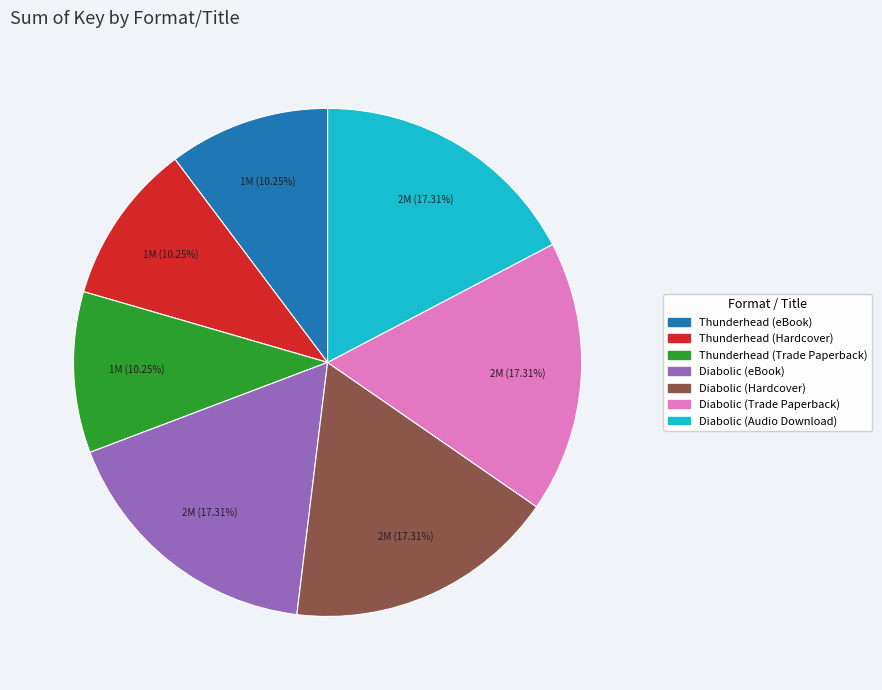

Between Diabolic (Audio Download) and Thunderhead (Trade Paperback), which is larger?

Diabolic (Audio Download)